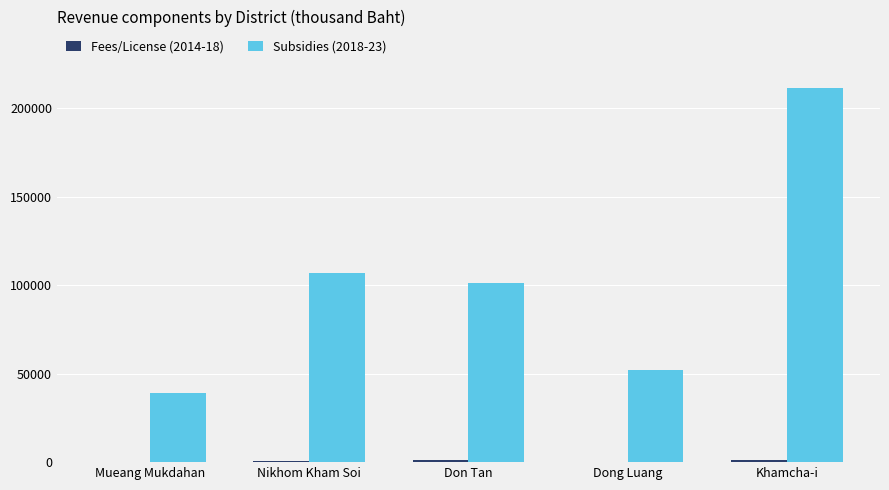

Is it true that Subsidies (2018-23) equals 106757.0 at Nikhom Kham Soi?

True